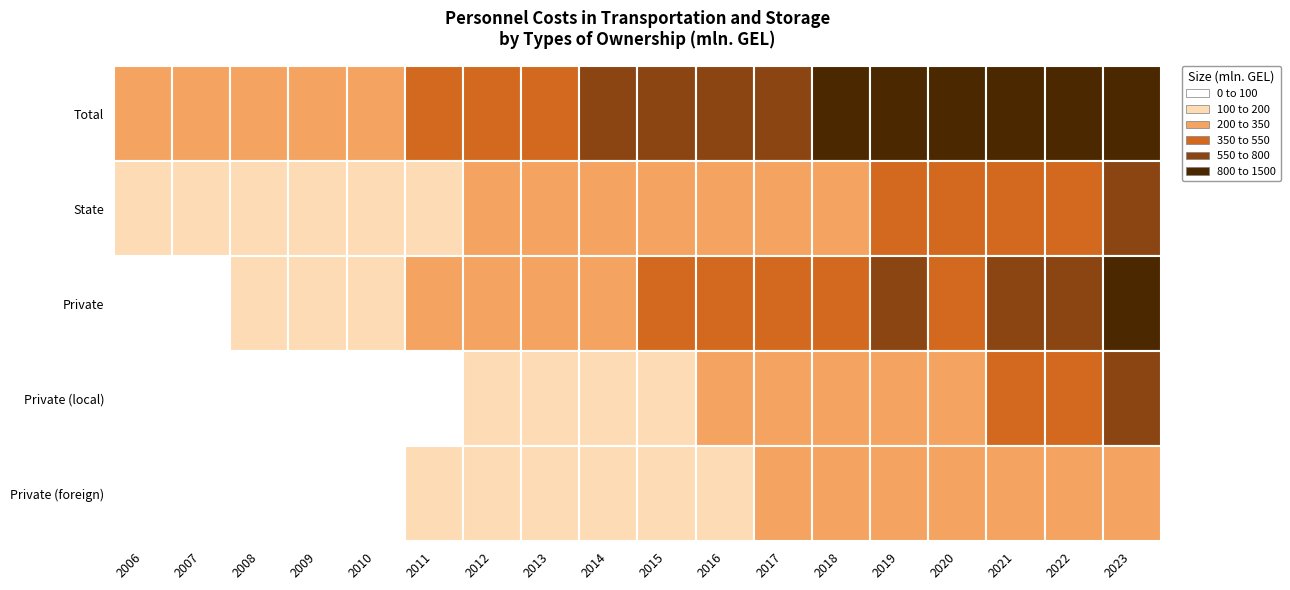

True or false: State has a value of 178.6 at 2010.

True